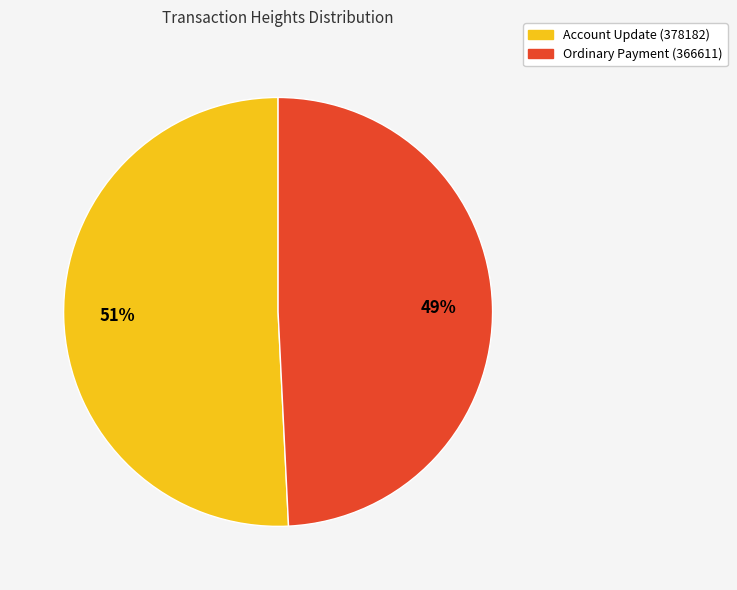

Between Ordinary Payment (366611) and Account Update (378182), which is larger?

Account Update (378182)